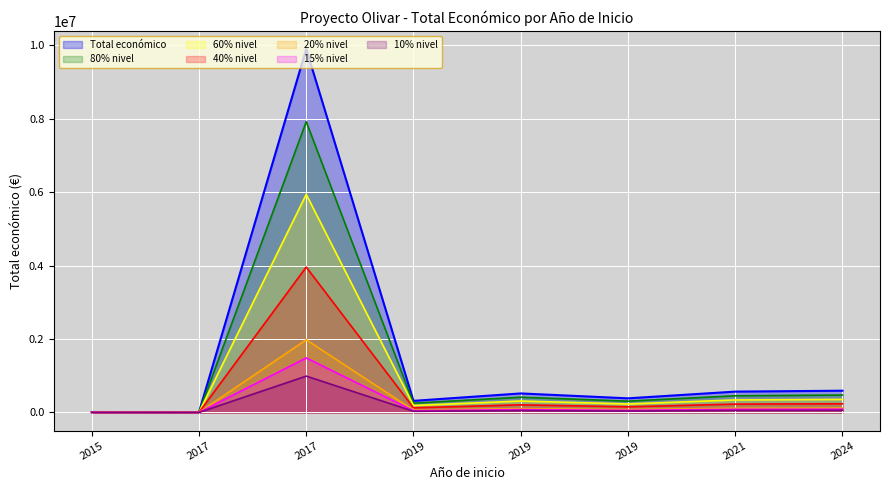

Between 2019 and 2019, which is larger?

2019